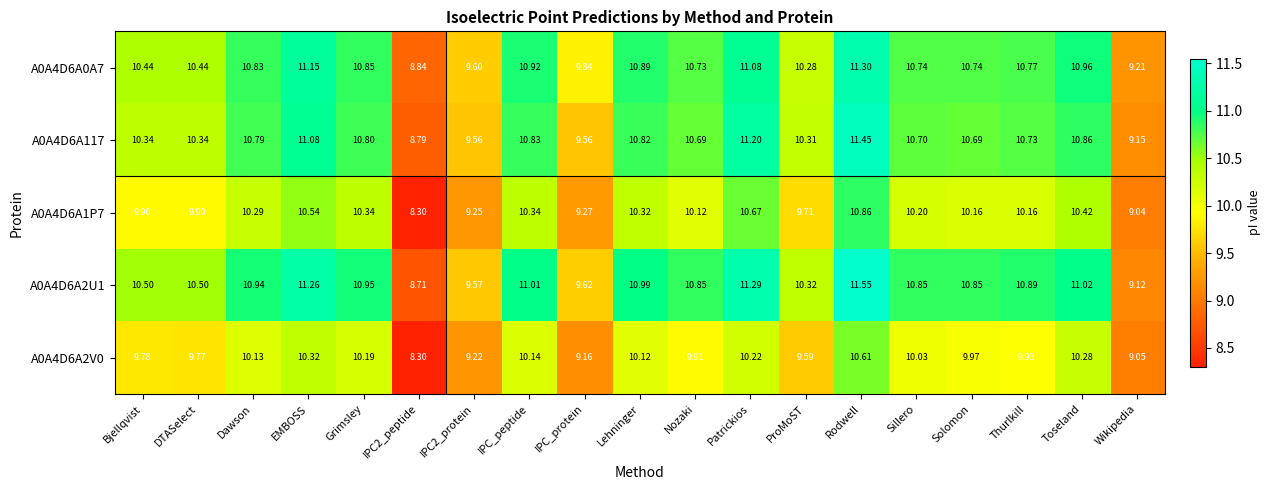

At which label does A0A4D6A2V0 reach its peak?

Rodwell